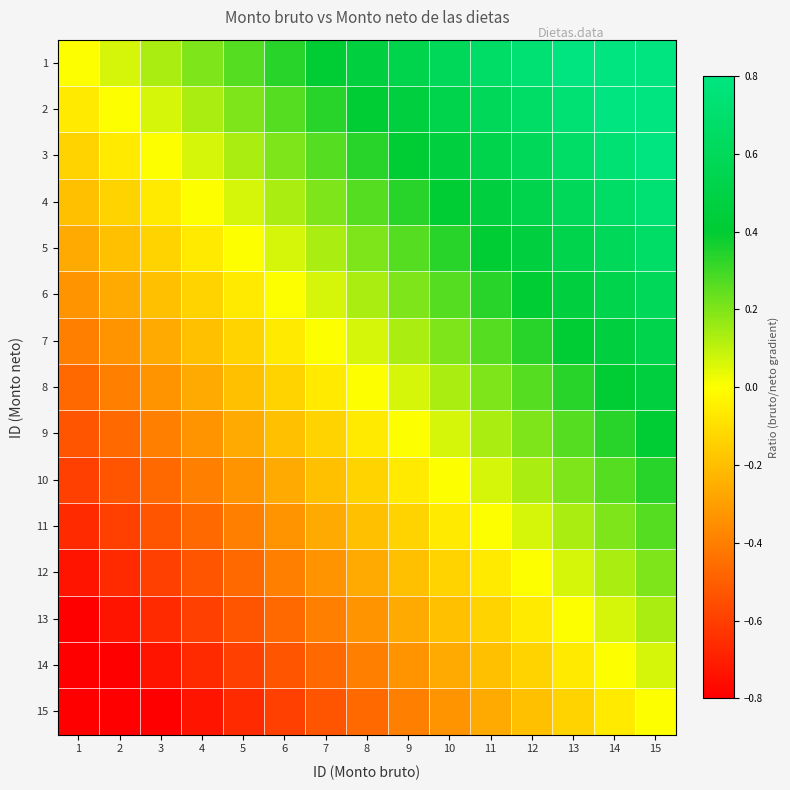

Reading left to right, what are all the values shown in this chart?

1: 1=0.0	2=0.1	3=0.1	4=0.2	5=0.3	6=0.3	7=0.4	8=0.5	9=0.5	10=0.6	11=0.7	12=0.7	13=0.8	14=0.9	15=0.9
2: 1=-0.1	2=0.0	3=0.1	4=0.1	5=0.2	6=0.3	7=0.3	8=0.4	9=0.5	10=0.5	11=0.6	12=0.7	13=0.7	14=0.8	15=0.9
3: 1=-0.1	2=-0.1	3=0.0	4=0.1	5=0.1	6=0.2	7=0.3	8=0.3	9=0.4	10=0.5	11=0.5	12=0.6	13=0.7	14=0.7	15=0.8
4: 1=-0.2	2=-0.1	3=-0.1	4=0.0	5=0.1	6=0.1	7=0.2	8=0.3	9=0.3	10=0.4	11=0.5	12=0.5	13=0.6	14=0.7	15=0.7
5: 1=-0.3	2=-0.2	3=-0.1	4=-0.1	5=0.0	6=0.1	7=0.1	8=0.2	9=0.3	10=0.3	11=0.4	12=0.5	13=0.5	14=0.6	15=0.7
6: 1=-0.3	2=-0.3	3=-0.2	4=-0.1	5=-0.1	6=0.0	7=0.1	8=0.1	9=0.2	10=0.3	11=0.3	12=0.4	13=0.5	14=0.5	15=0.6
7: 1=-0.4	2=-0.3	3=-0.3	4=-0.2	5=-0.1	6=-0.1	7=0.0	8=0.1	9=0.1	10=0.2	11=0.3	12=0.3	13=0.4	14=0.5	15=0.5
8: 1=-0.5	2=-0.4	3=-0.3	4=-0.3	5=-0.2	6=-0.1	7=-0.1	8=0.0	9=0.1	10=0.1	11=0.2	12=0.3	13=0.3	14=0.4	15=0.5
9: 1=-0.5	2=-0.5	3=-0.4	4=-0.3	5=-0.3	6=-0.2	7=-0.1	8=-0.1	9=0.0	10=0.1	11=0.1	12=0.2	13=0.3	14=0.3	15=0.4
10: 1=-0.6	2=-0.5	3=-0.5	4=-0.4	5=-0.3	6=-0.3	7=-0.2	8=-0.1	9=-0.1	10=0.0	11=0.1	12=0.1	13=0.2	14=0.3	15=0.3
11: 1=-0.7	2=-0.6	3=-0.5	4=-0.5	5=-0.4	6=-0.3	7=-0.3	8=-0.2	9=-0.1	10=-0.1	11=0.0	12=0.1	13=0.1	14=0.2	15=0.3
12: 1=-0.7	2=-0.7	3=-0.6	4=-0.5	5=-0.5	6=-0.4	7=-0.3	8=-0.3	9=-0.2	10=-0.1	11=-0.1	12=0.0	13=0.1	14=0.1	15=0.2
13: 1=-0.8	2=-0.7	3=-0.7	4=-0.6	5=-0.5	6=-0.5	7=-0.4	8=-0.3	9=-0.3	10=-0.2	11=-0.1	12=-0.1	13=0.0	14=0.1	15=0.1
14: 1=-0.9	2=-0.8	3=-0.7	4=-0.7	5=-0.6	6=-0.5	7=-0.5	8=-0.4	9=-0.3	10=-0.3	11=-0.2	12=-0.1	13=-0.1	14=0.0	15=0.1
15: 1=-0.9	2=-0.9	3=-0.8	4=-0.7	5=-0.7	6=-0.6	7=-0.5	8=-0.5	9=-0.4	10=-0.3	11=-0.3	12=-0.2	13=-0.1	14=-0.1	15=0.0